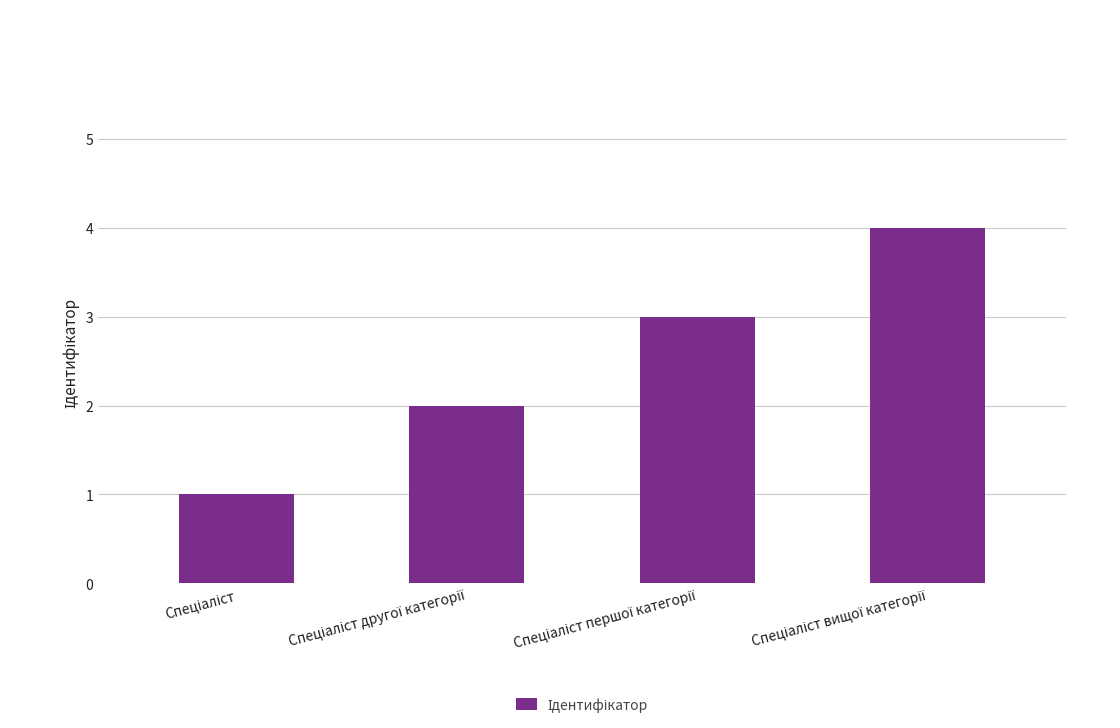

What is the value of the 4th bar from the left?

4